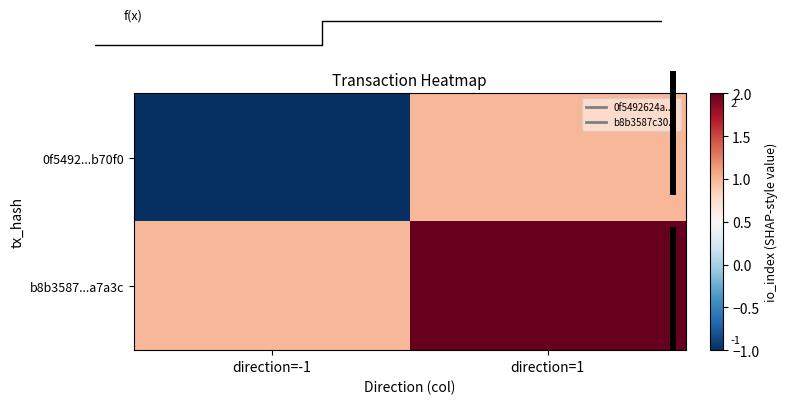

List the labels in order of b8b3587...a7a3c value, largest first.

direction=1, direction=-1